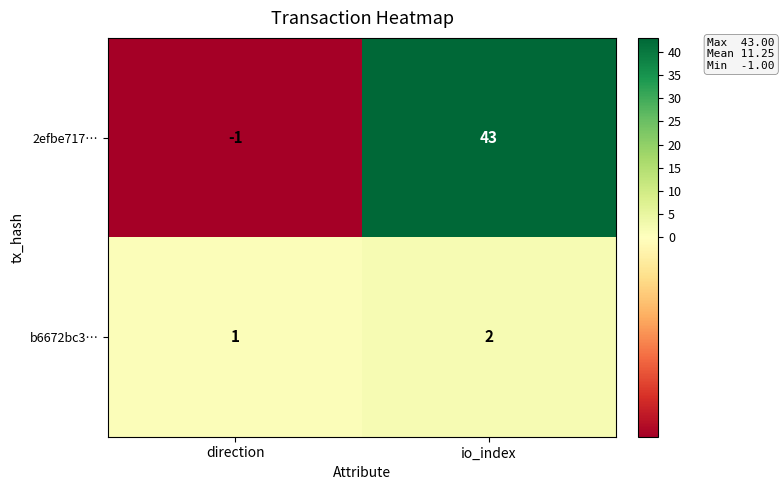

At which label is b6672bc3… closest to 1?

direction